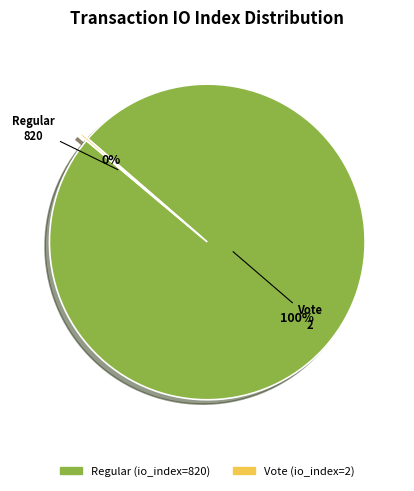

To the nearest percent, what is the difference between the largest and smallest slice percentages?

100%